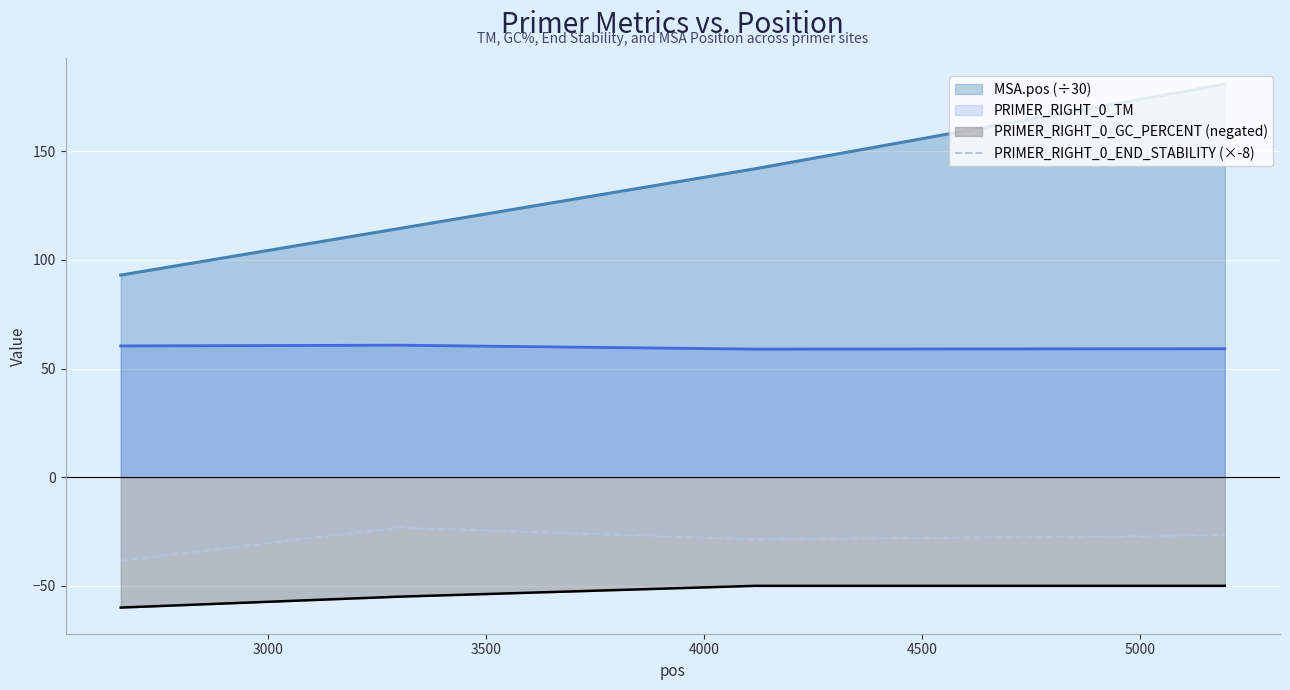

Which series has the widest spread of values?

MSA.pos (÷30)